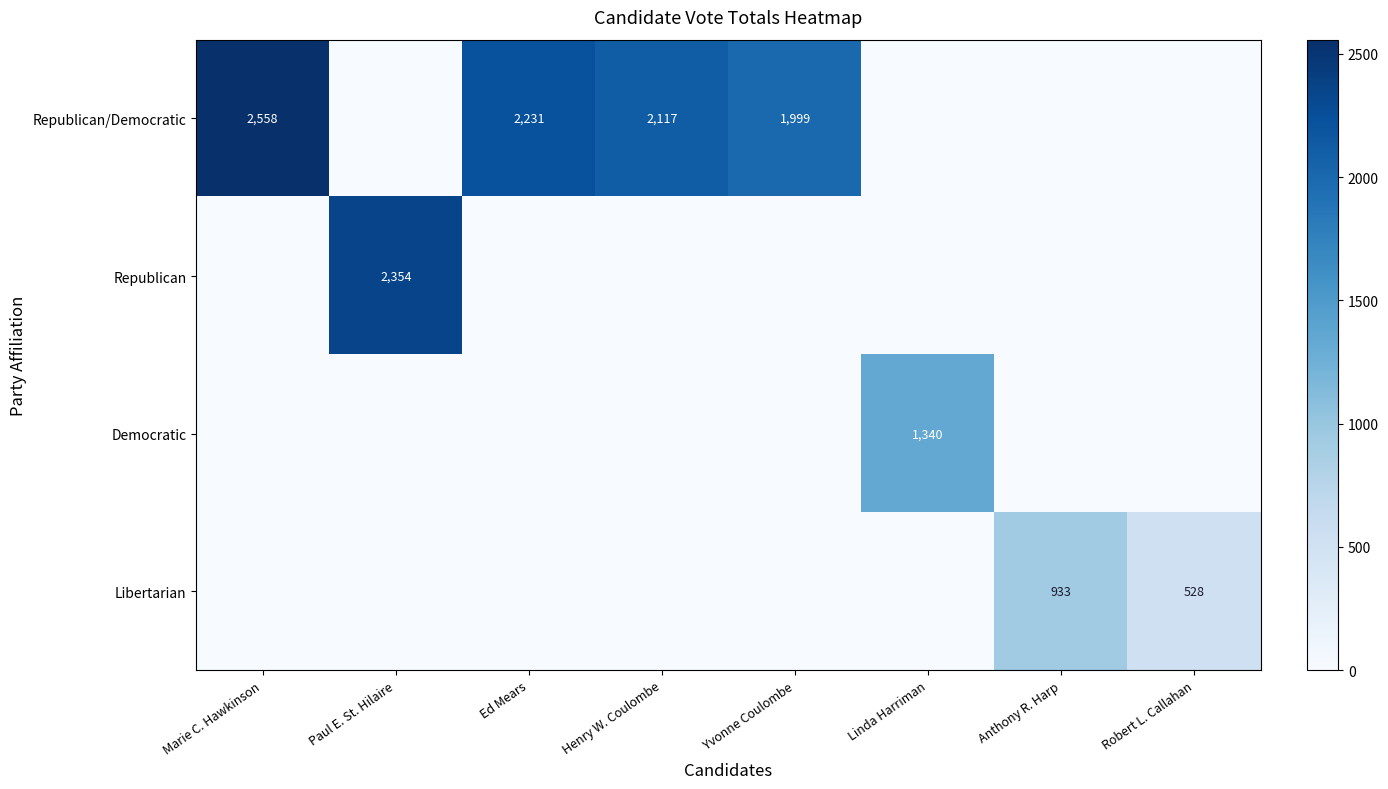

At how many categories does at least one series exceed 574?

7